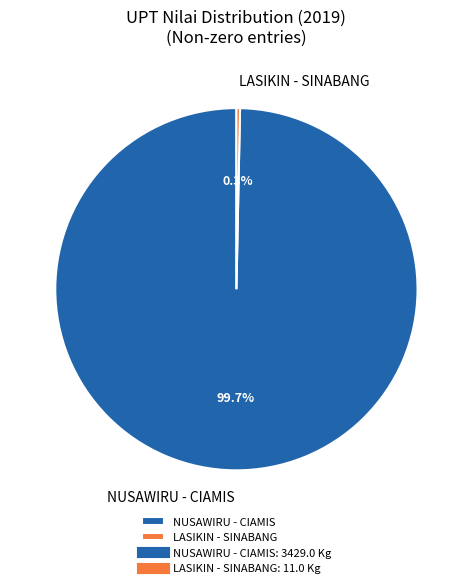

To the nearest percent, what is the difference between the largest and smallest slice percentages?

99%